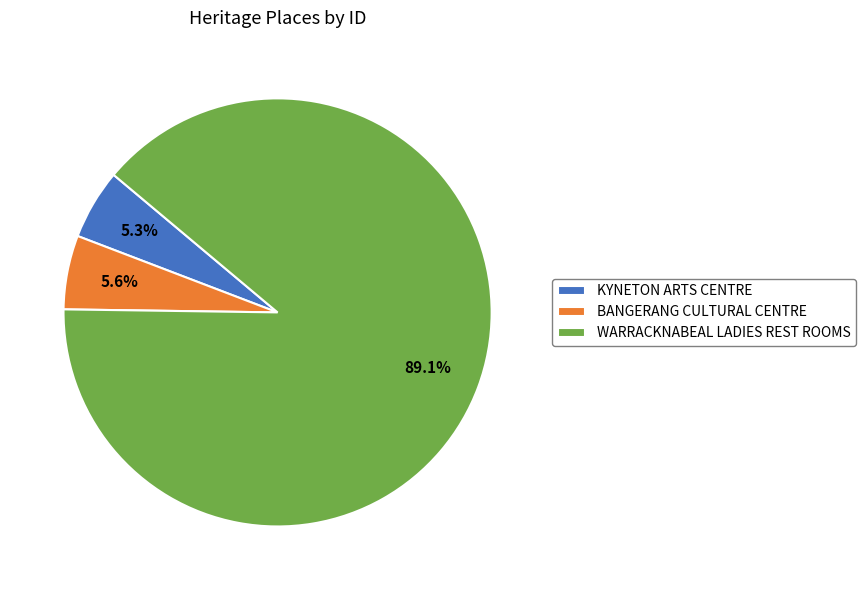

To the nearest percent, what is the difference between the largest and smallest slice percentages?

84%